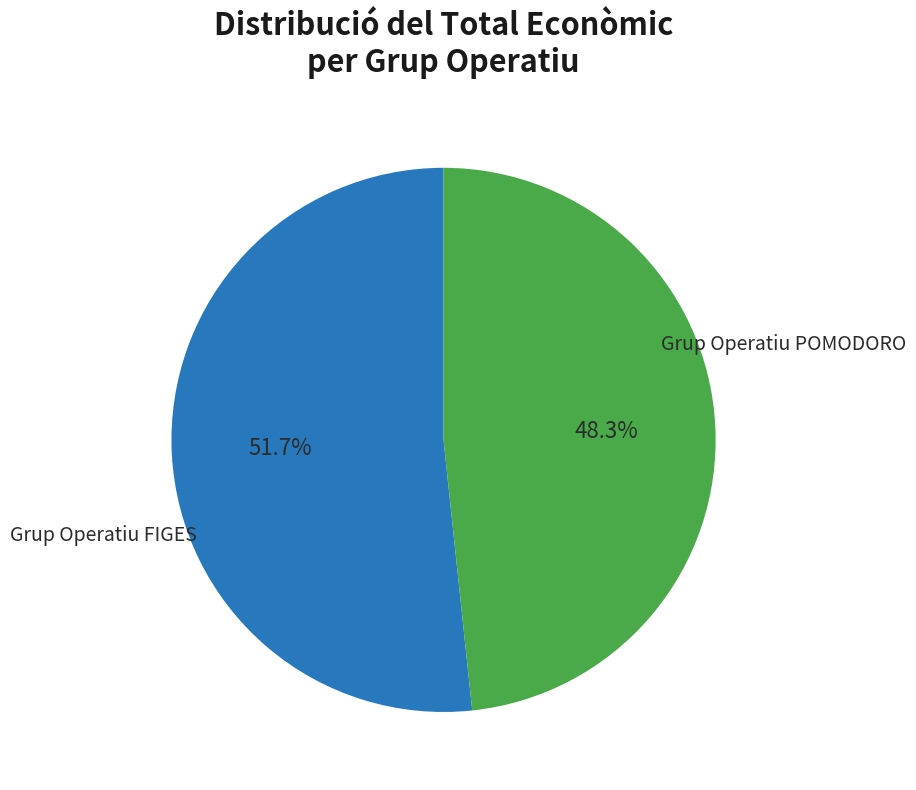

Is there a majority slice in this chart?

Yes